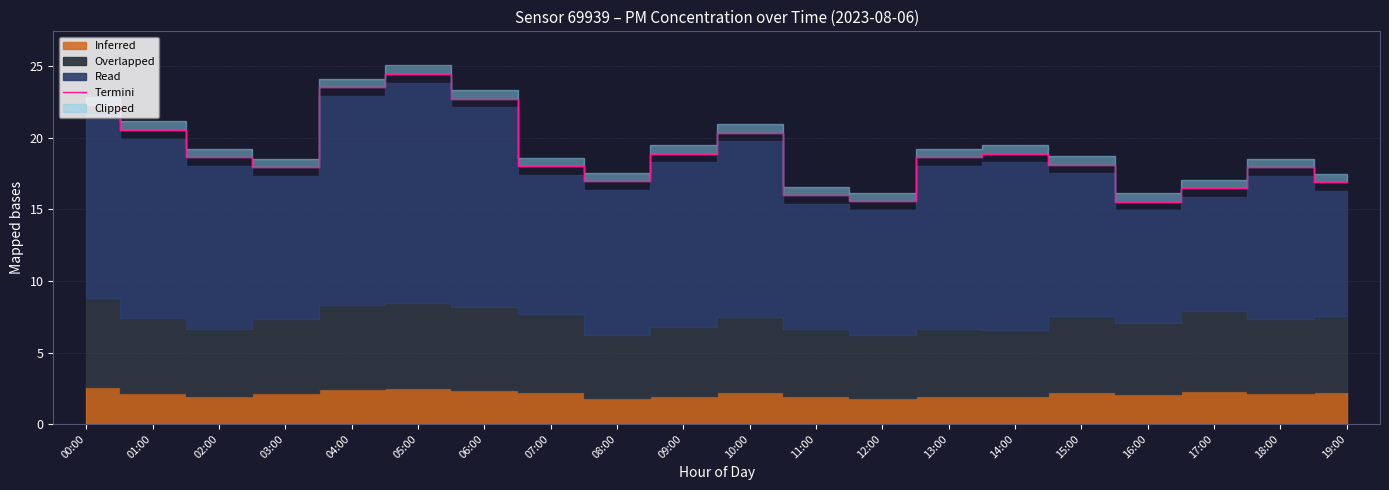

What is the greatest value displayed?

24.5